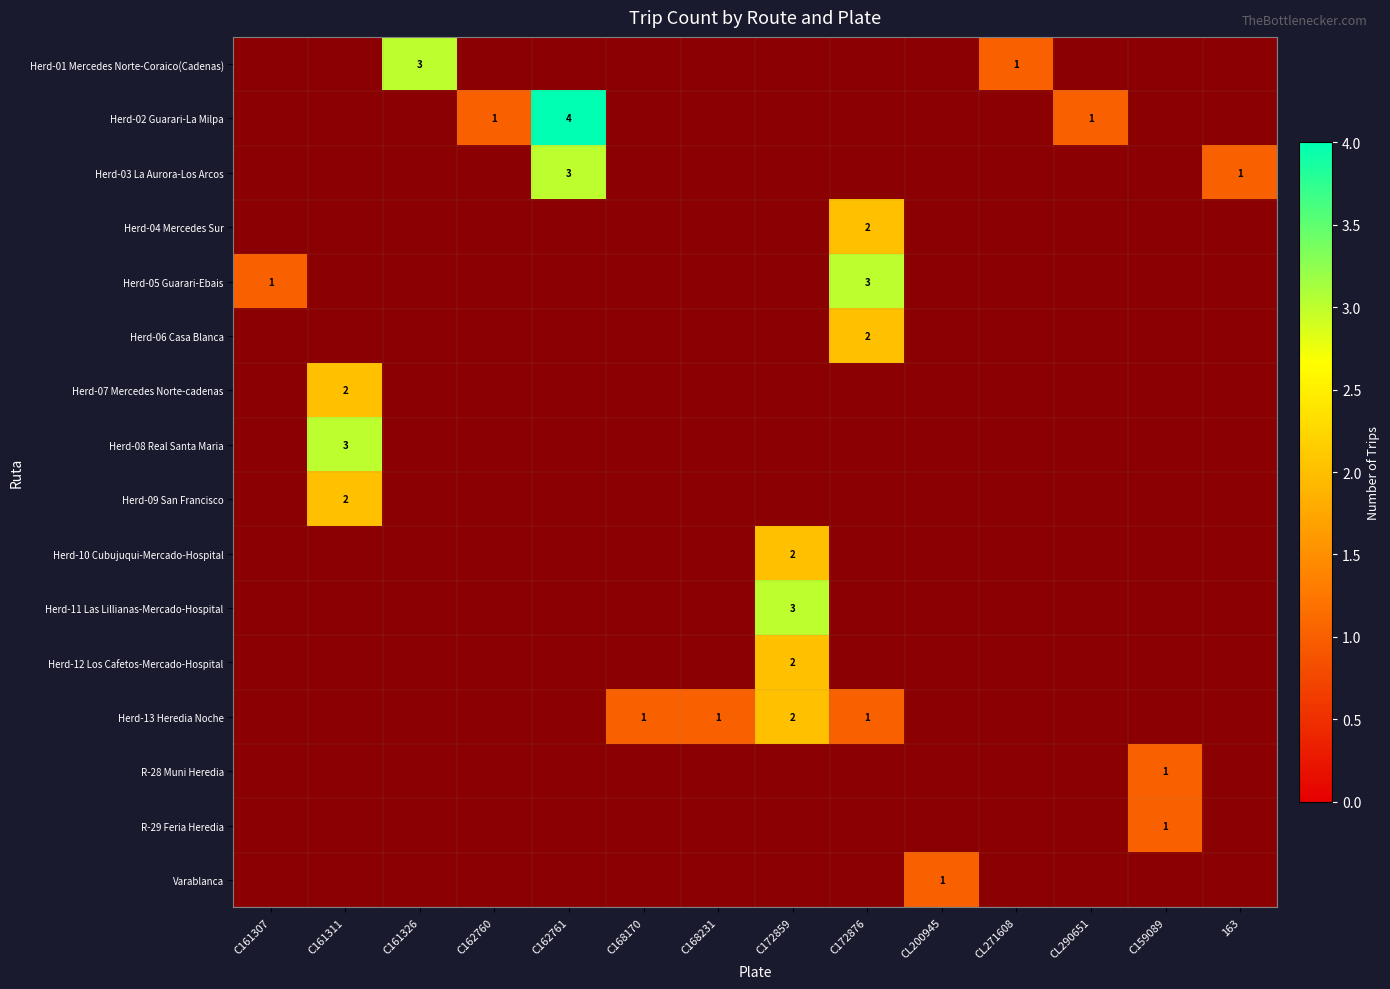

The Herd-11 Las Lillianas-Mercado-Hospital series shows 3 at C172859. True or false?

True